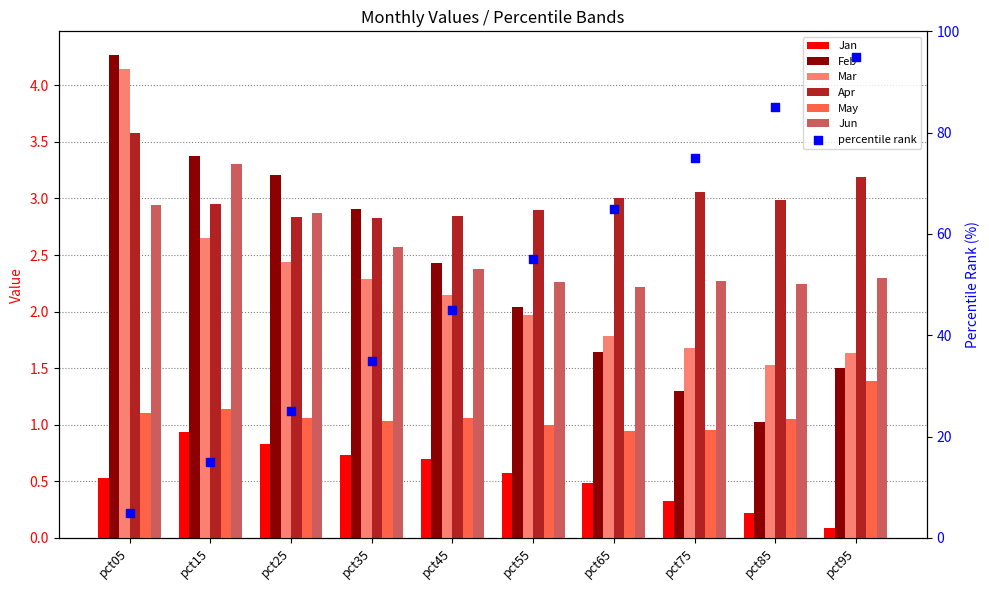

Which series has the widest spread of Y values?

Feb